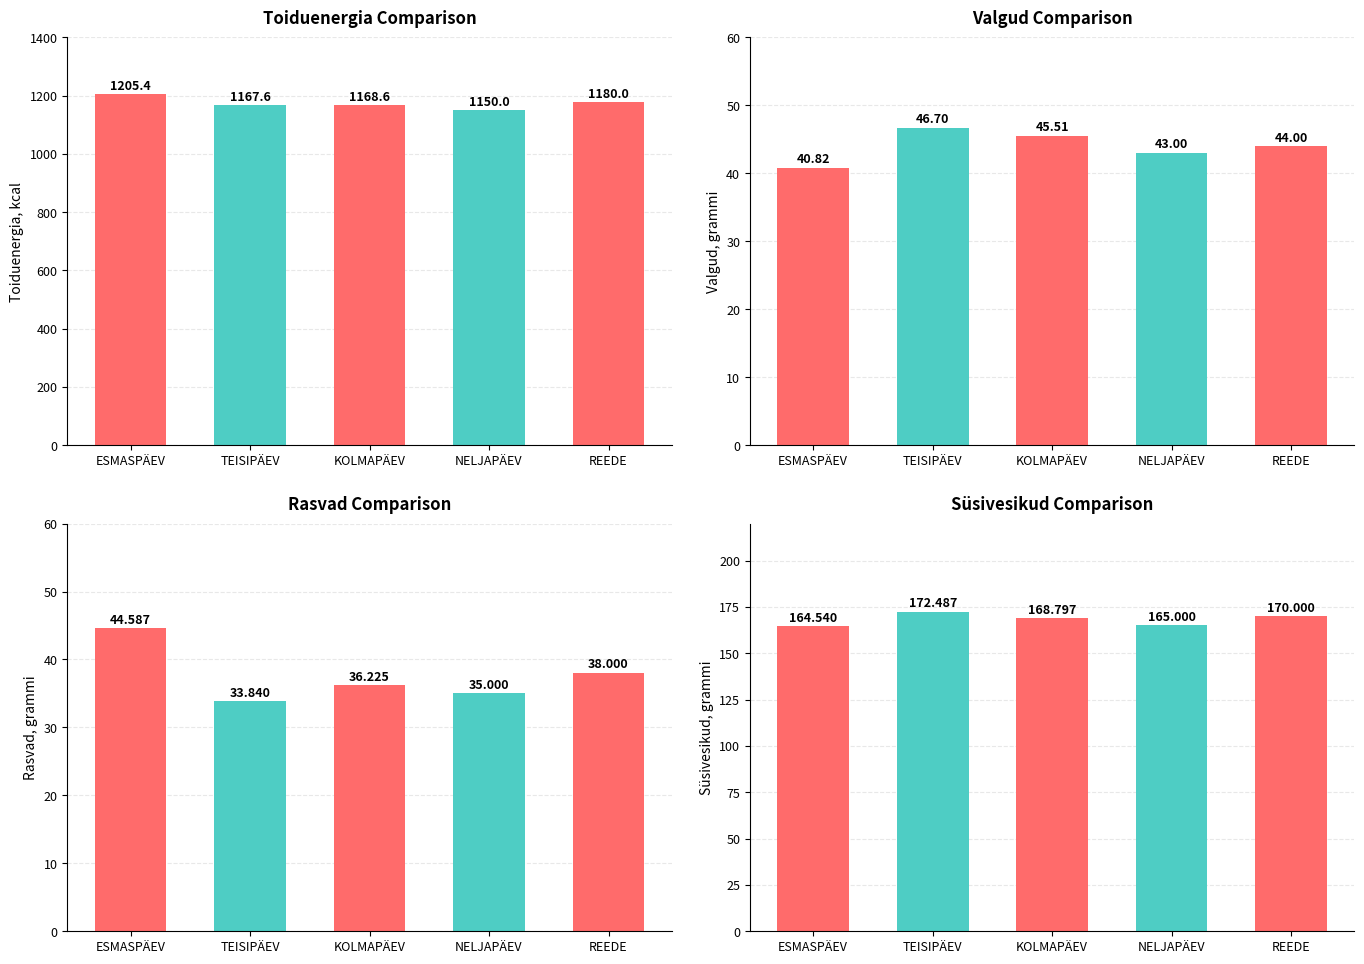

What is the average value of the Süsivesikud (g) series?

168.2